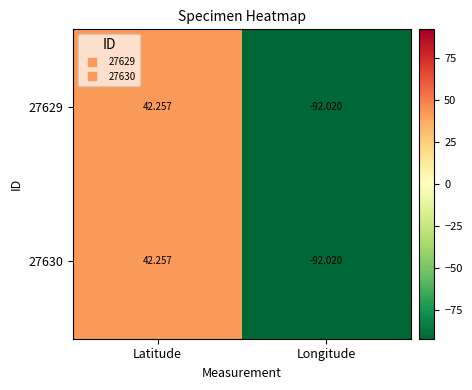

How many series are shown in this chart?

2